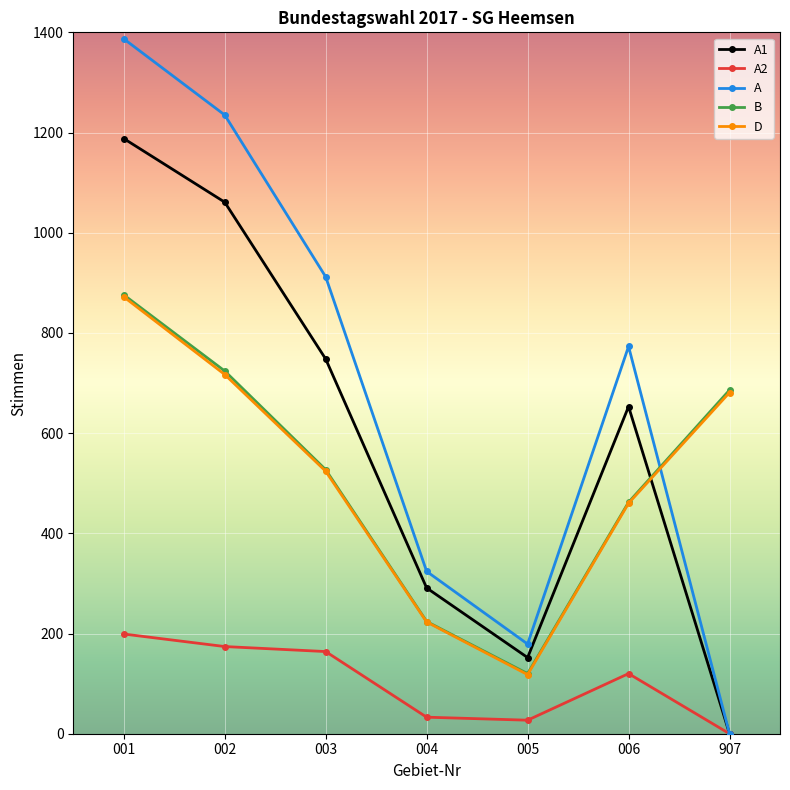

Rank the categories by A value from lowest to highest.

907, 005, 004, 006, 003, 002, 001